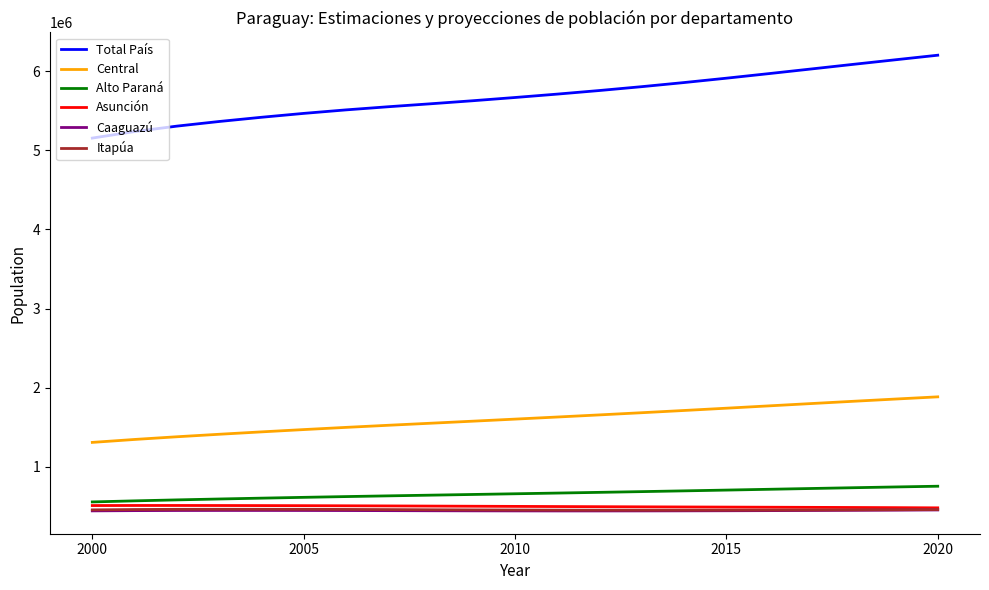

Which series has the largest range (max minus min)?

Total País